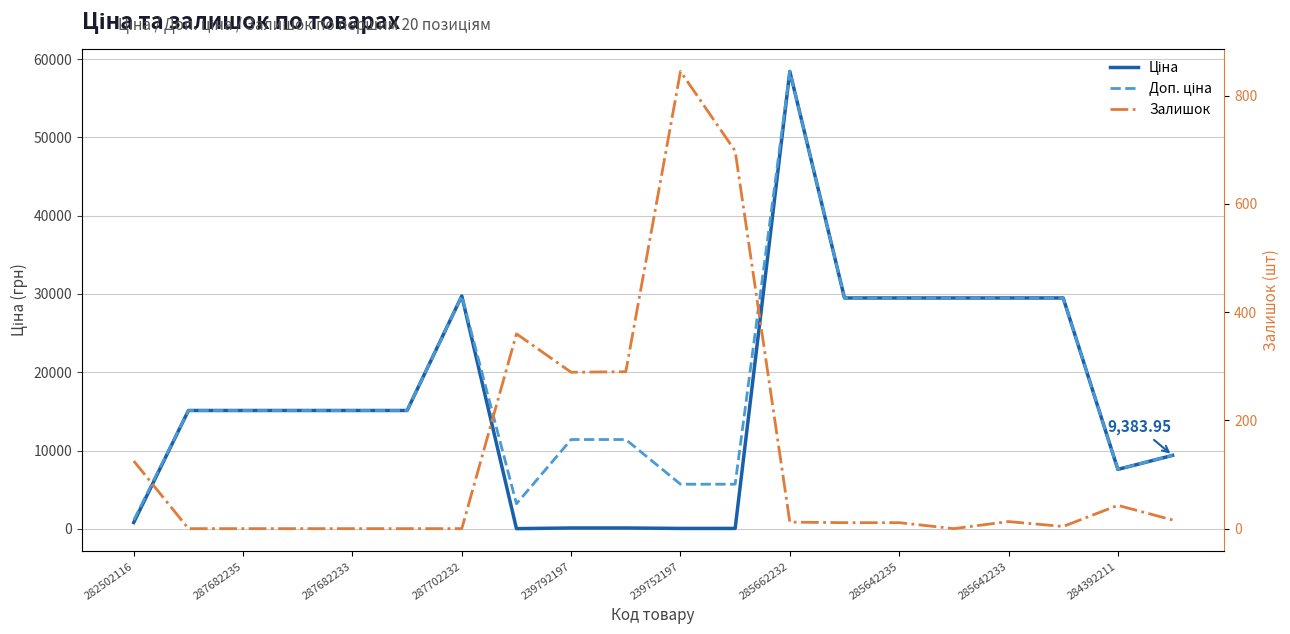

How many values in the Доп. ціна series exceed 15120?

7